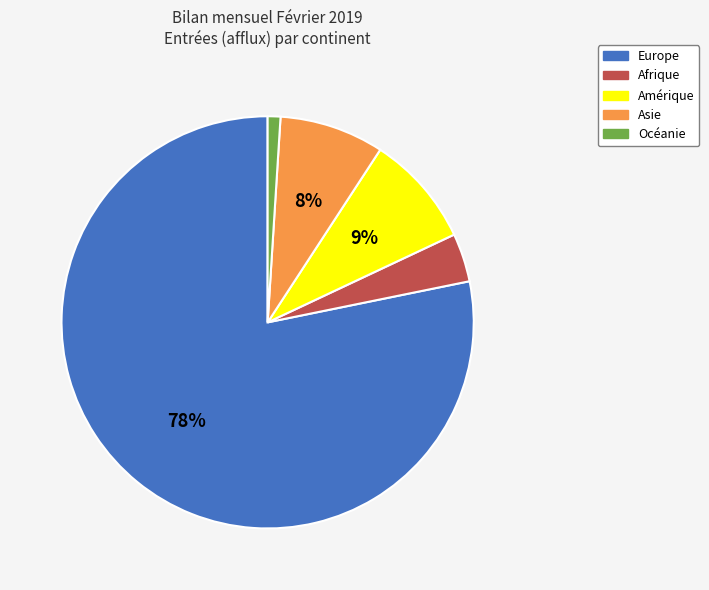

The Europe slice represents 78% of the pie. True or false?

True